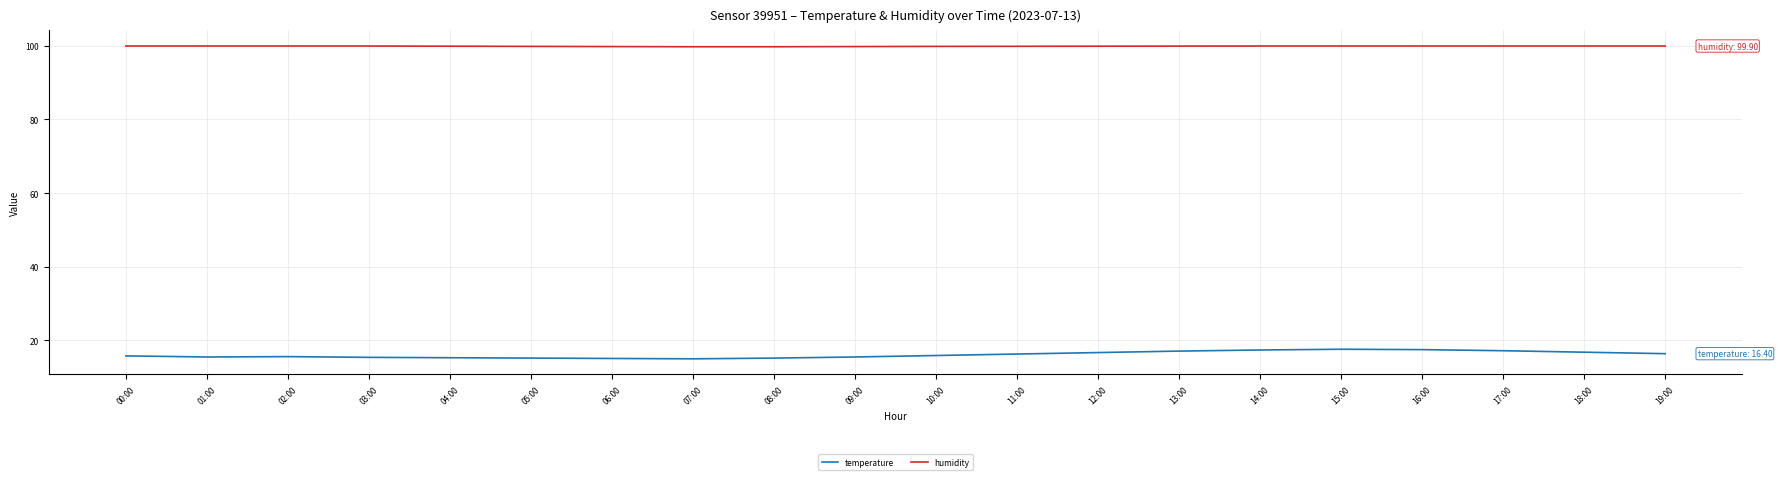

What is the maximum value for temperature?

17.6